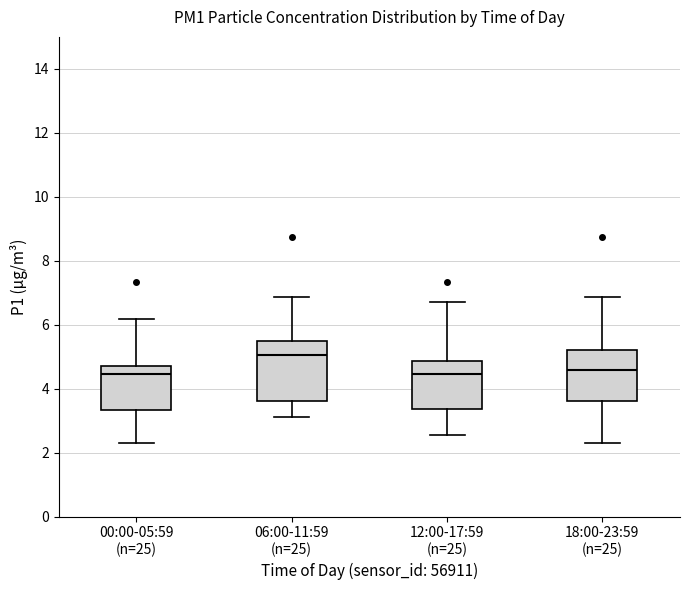

Reading left to right, transcribe this box plot: for each box, give where its median line is, the range the box spans, and where its two whiskers end, as read against the y-axis. The values are not printed on the chart, so give them approximately, as read against the axis.

00:00-05:59 (n=25): median 4.4, box 3.4 to 4.8, whiskers 2.4 to 6.2
06:00-11:59 (n=25): median 5.0, box 3.6 to 5.6, whiskers 3.2 to 6.8
12:00-17:59 (n=25): median 4.4, box 3.4 to 4.8, whiskers 2.6 to 6.8
18:00-23:59 (n=25): median 4.6, box 3.6 to 5.2, whiskers 2.4 to 6.8